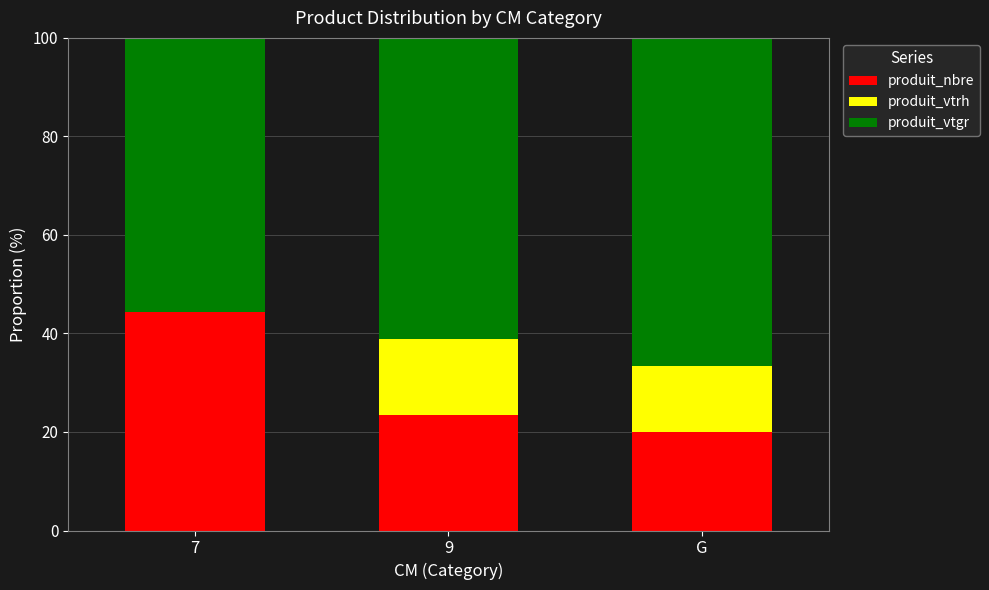

What are all the series names shown in the legend?

produit_nbre, produit_vtrh, produit_vtgr